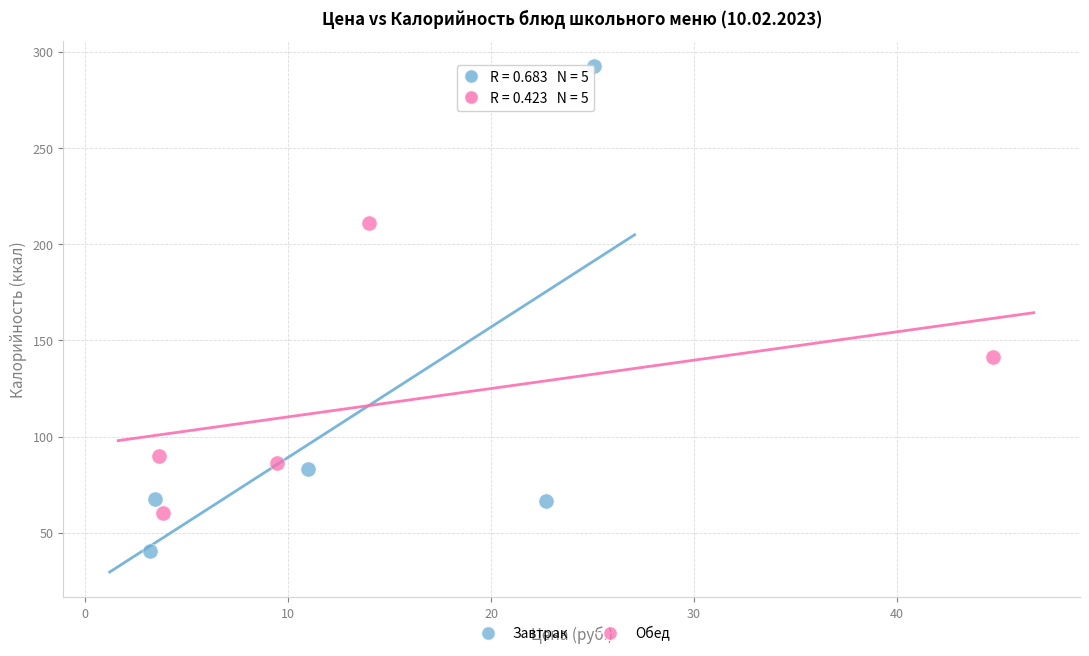

Which series reaches the minimum Y coordinate?

Завтрак